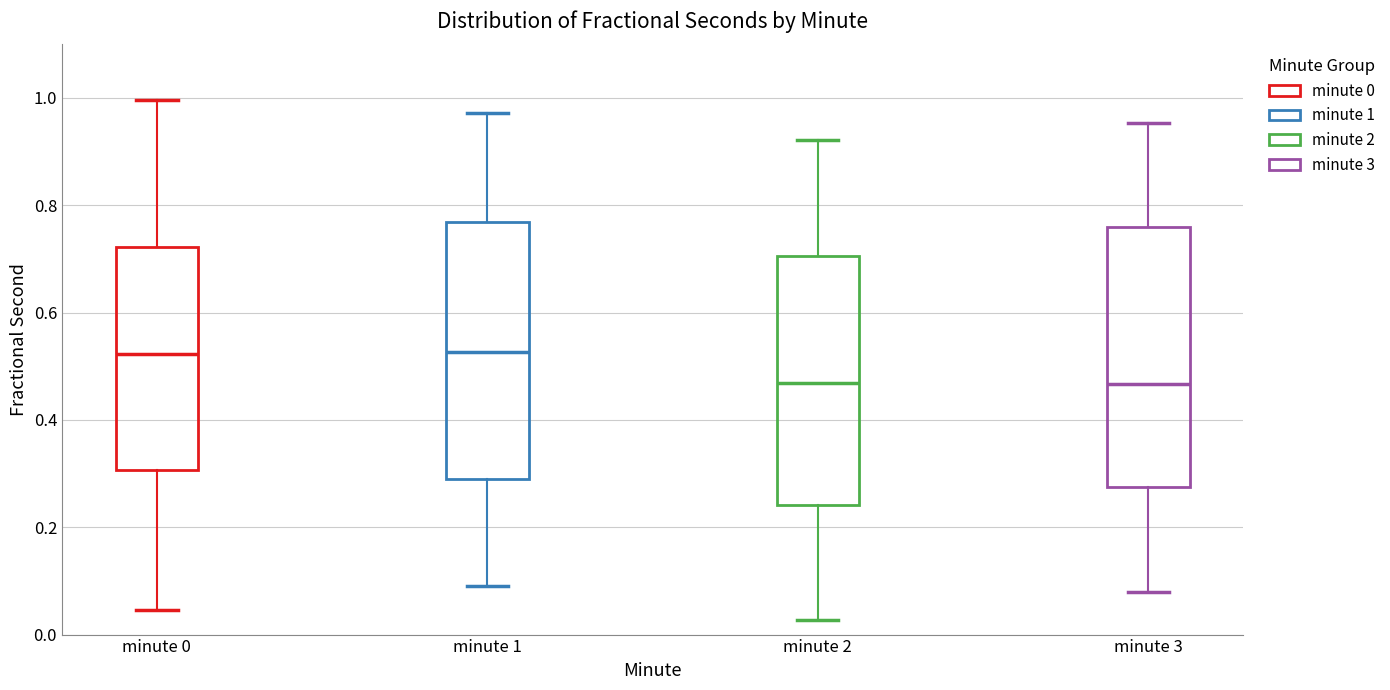

Reading left to right, transcribe this box plot: for each box, give where its median line is, the range the box spans, and where its two whiskers end, as read against the y-axis. The values are not printed on the chart, so give them approximately, as read against the axis.

minute 0: median 0.52, box 0.30 to 0.72, whiskers 0.04 to 1.00
minute 1: median 0.52, box 0.30 to 0.76, whiskers 0.10 to 0.98
minute 2: median 0.46, box 0.24 to 0.70, whiskers 0.02 to 0.92
minute 3: median 0.46, box 0.28 to 0.76, whiskers 0.08 to 0.96